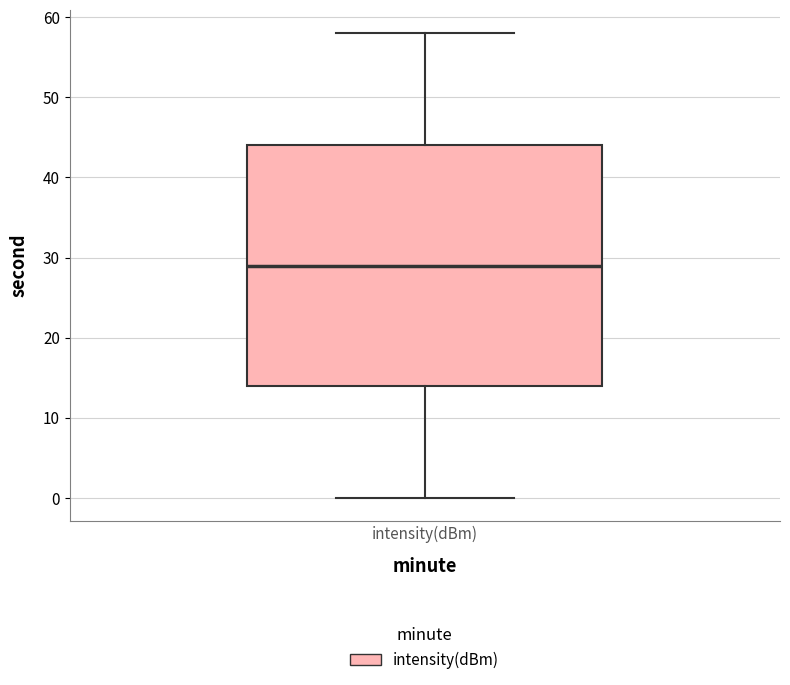

Transcribe this box plot: give where the median line is, the range the box spans, and where the two whiskers end, as read against the y-axis. The values are not printed on the chart, so give them approximately, as read against the axis.

median 29, box 14 to 44, whiskers 0 to 58